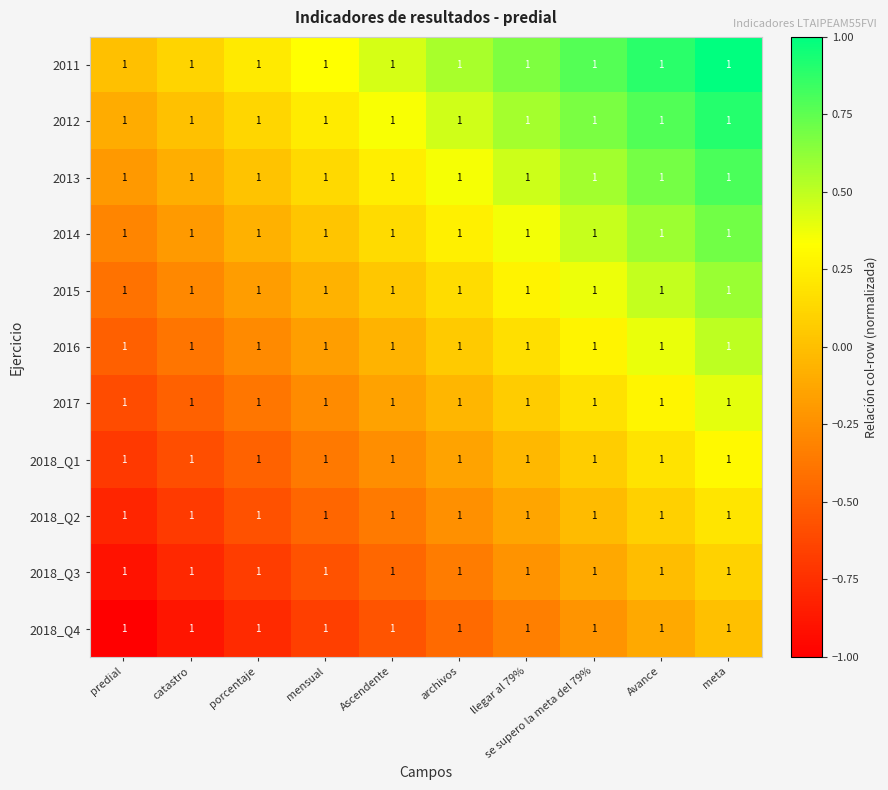

The value of 2018_Q1 at predial is -0.7. True or false?

True